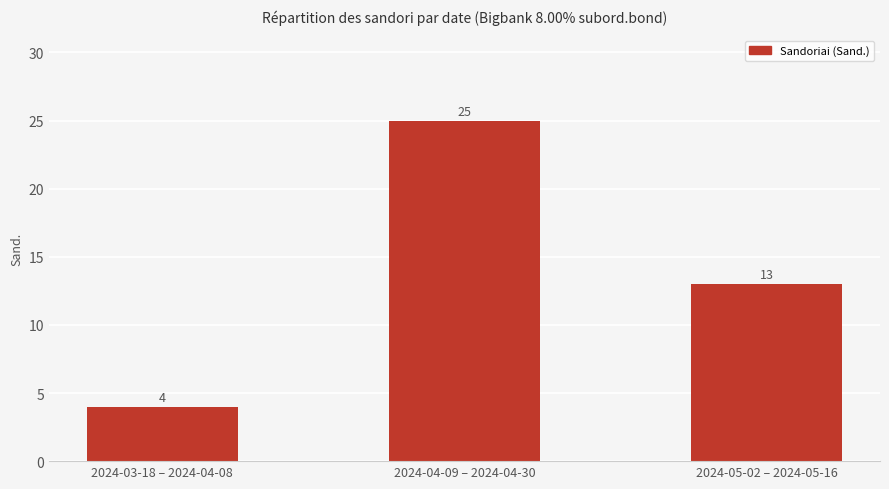

What is the difference between the maximum and minimum values?

21